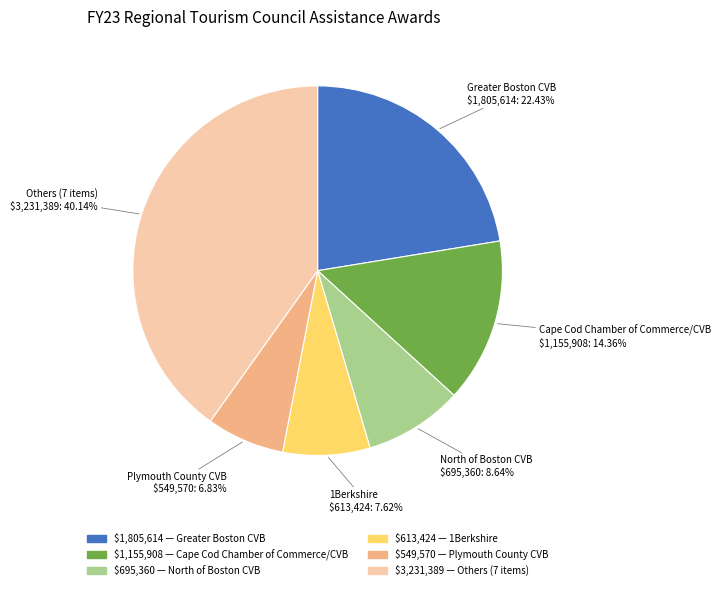

Count the number of slices in the pie.

6